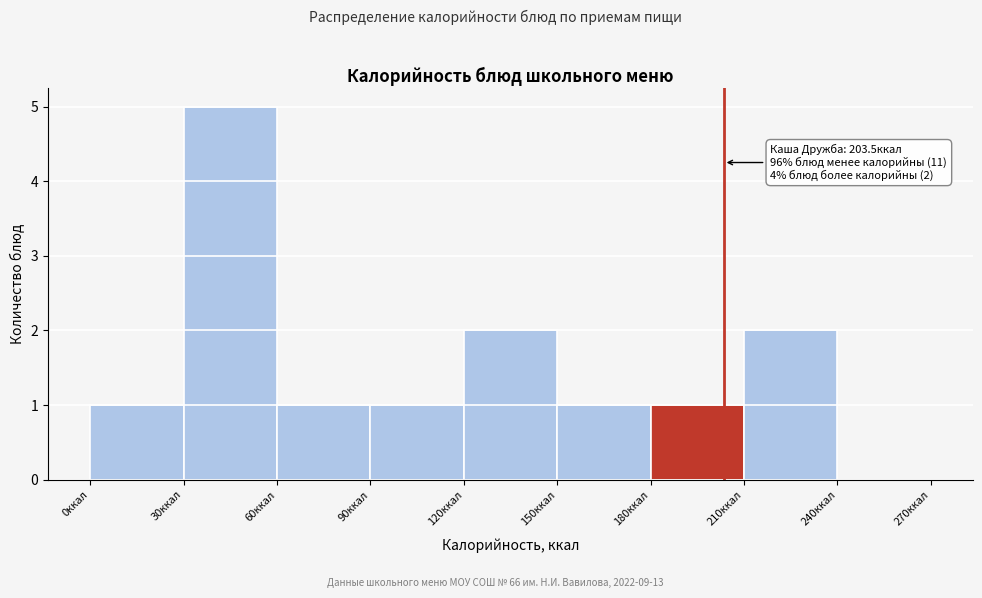

Over which range of the x-axis is the bar tallest?

30 to 60